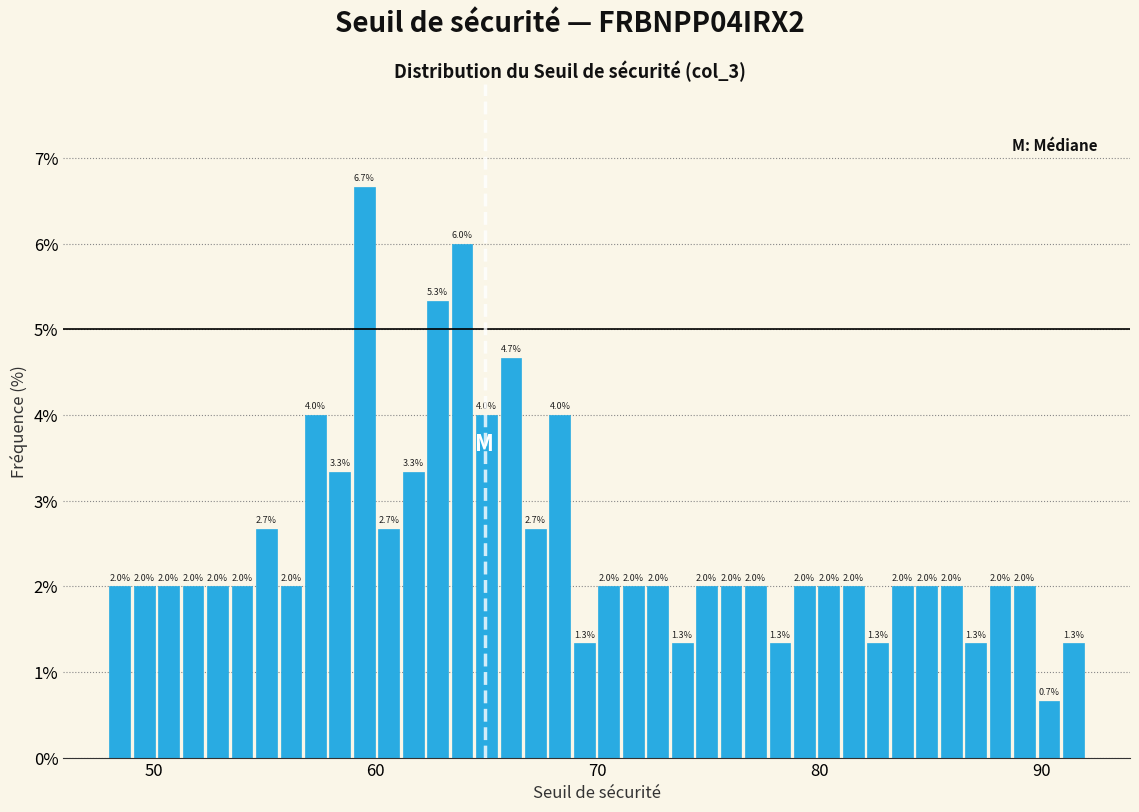

Around what value on the x-axis is the tallest bar? Give the approximate position of its centre, as read against the axis.

59